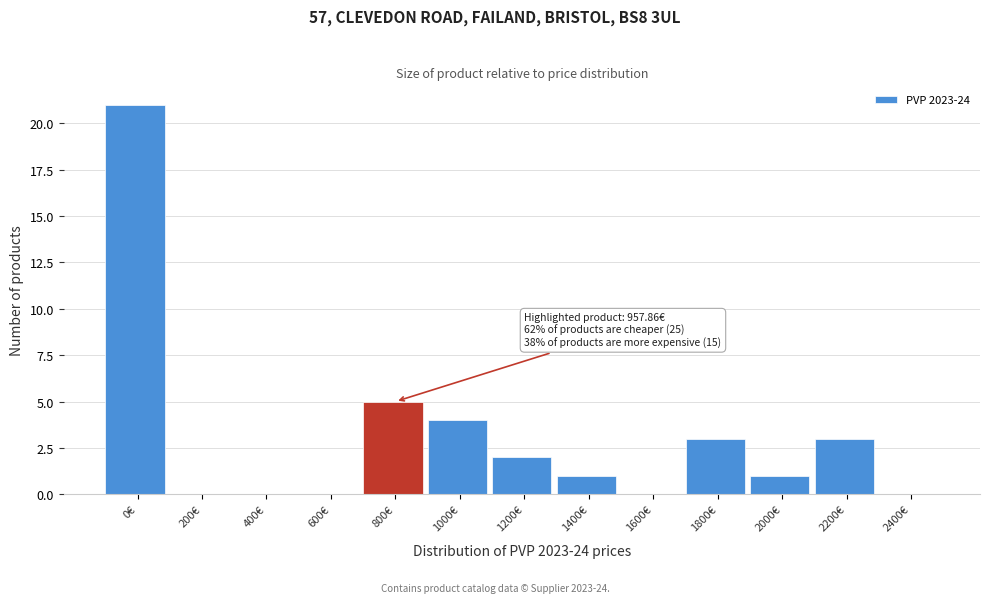

Reading left to right, what are all the values shown in this chart?

0€=21	200€=0	400€=0	600€=0	800€=5	1000€=4	1200€=2	1400€=1	1600€=0	1800€=3	2000€=1	2200€=3	2400€=0